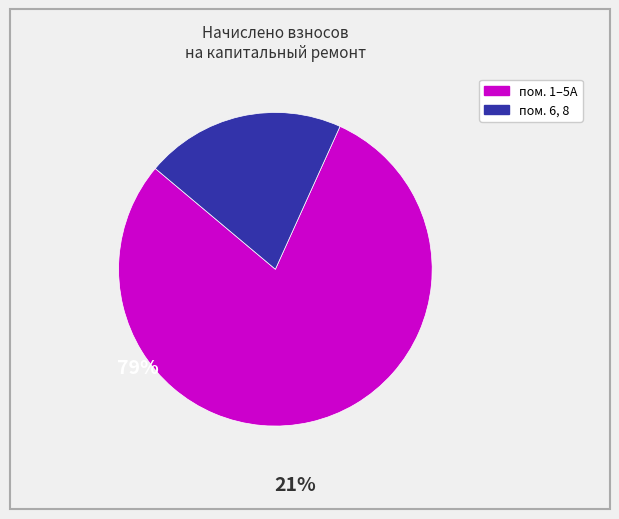

Does any single category account for the majority?

Yes